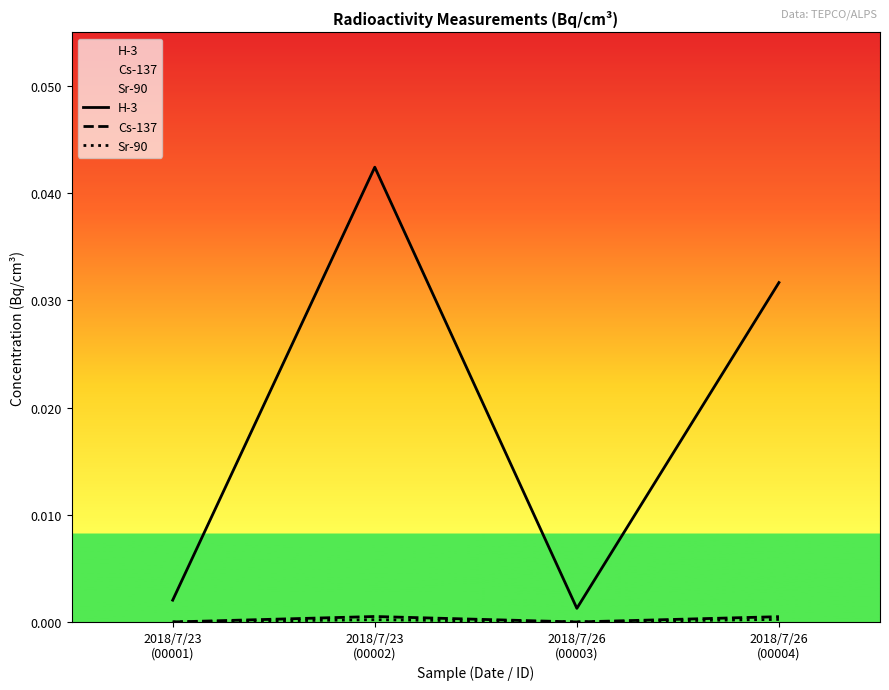

What is the label of the 2nd point from the left?

2018/7/23
(00002)